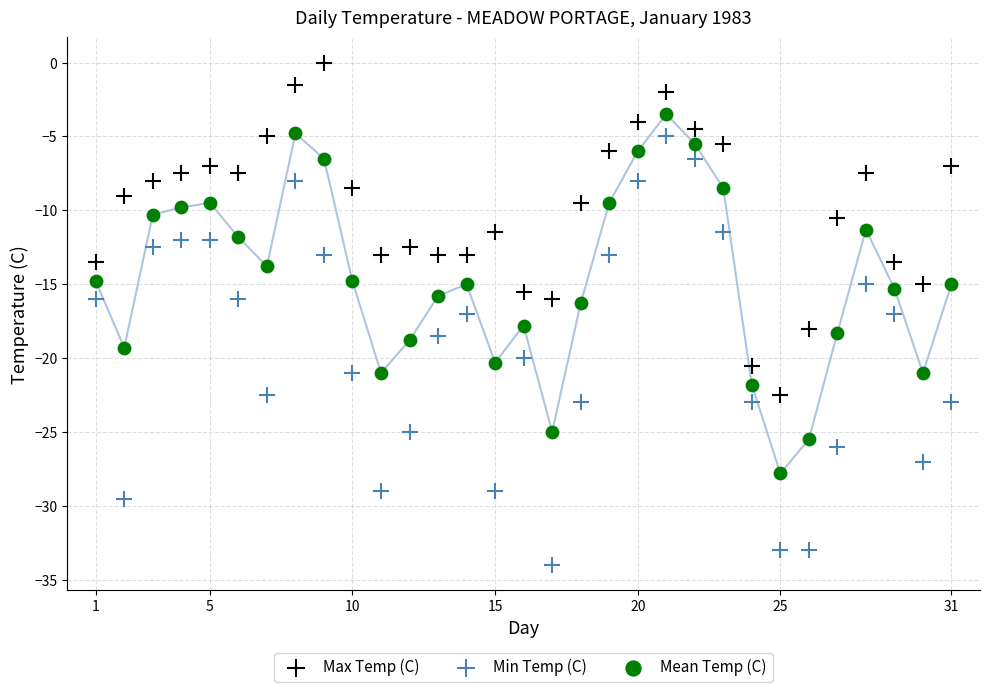

What are all the series names shown in the legend?

Max Temp (C), Min Temp (C), Mean Temp (C)